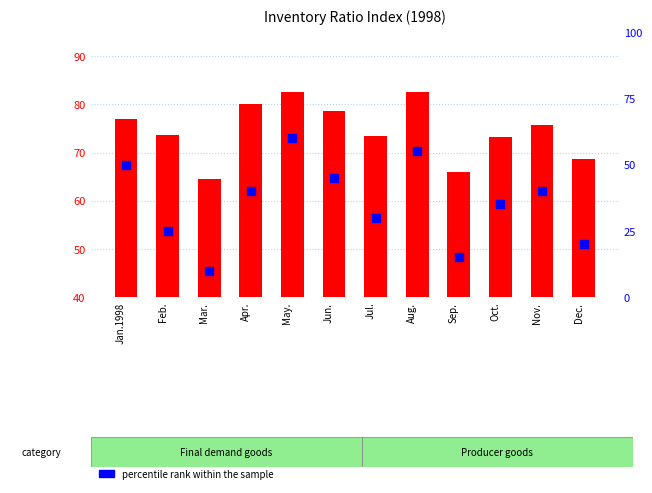

What is the total value across all series at Mar.?

74.6